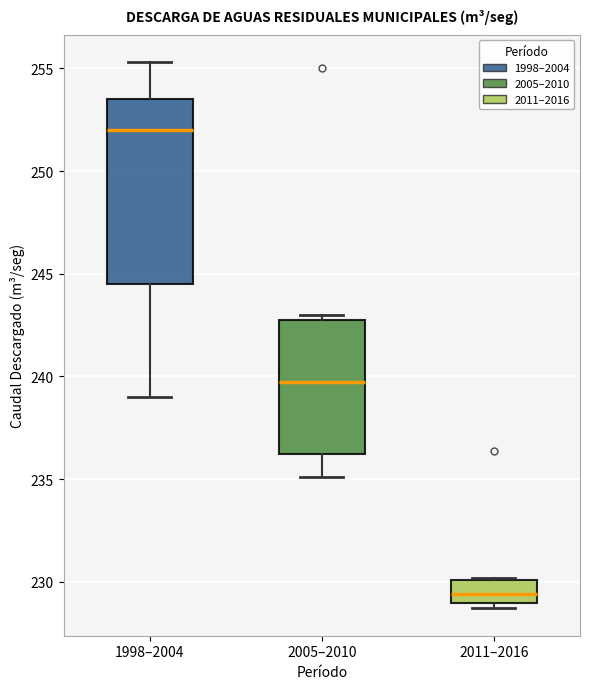

Comparing the boxes themselves (not the whiskers), which one is the tallest?

1998–2004